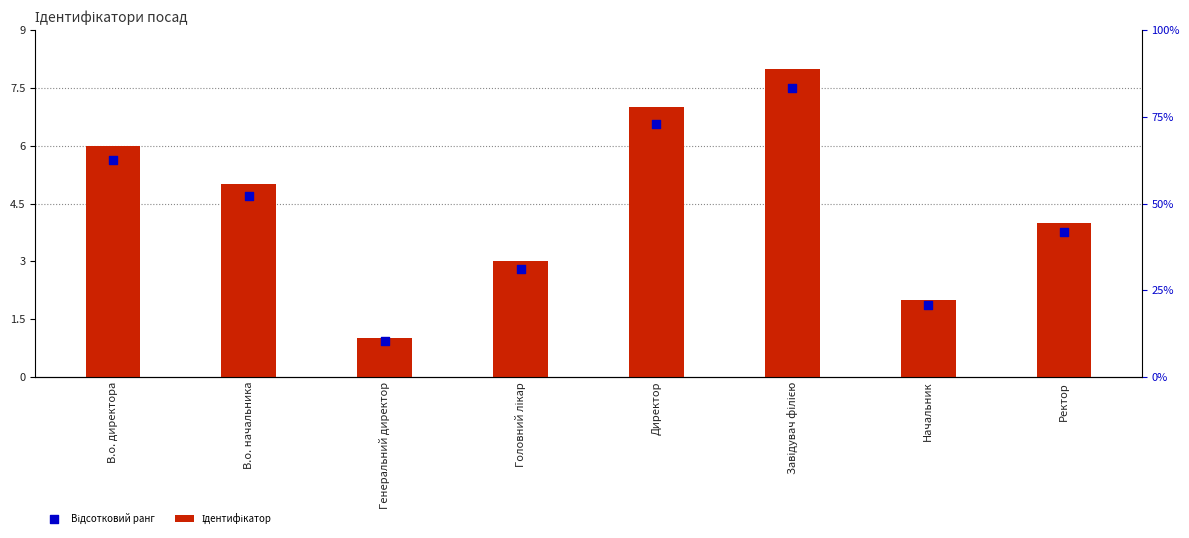

What are all the series names shown in the legend?

Ідентифікатор, Відсотковий ранг